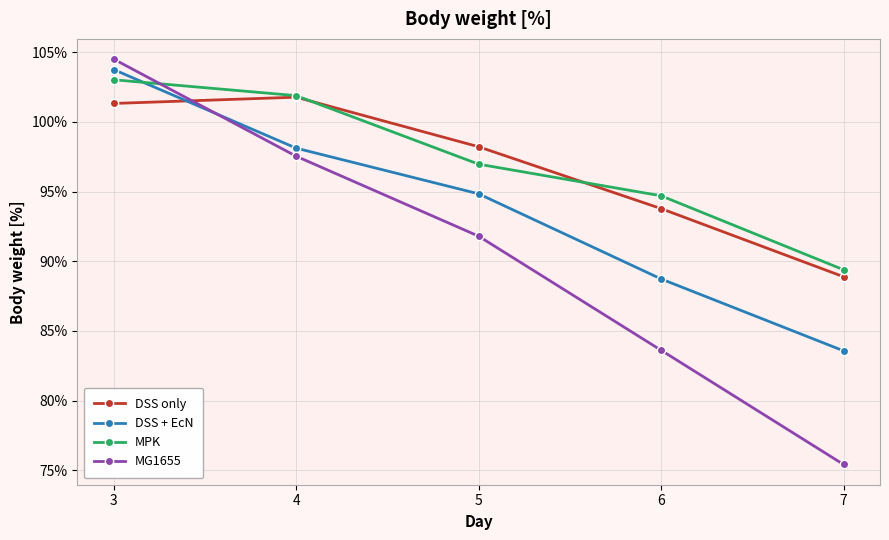

True or false: MPK has a value of 37.0 at 3.

False